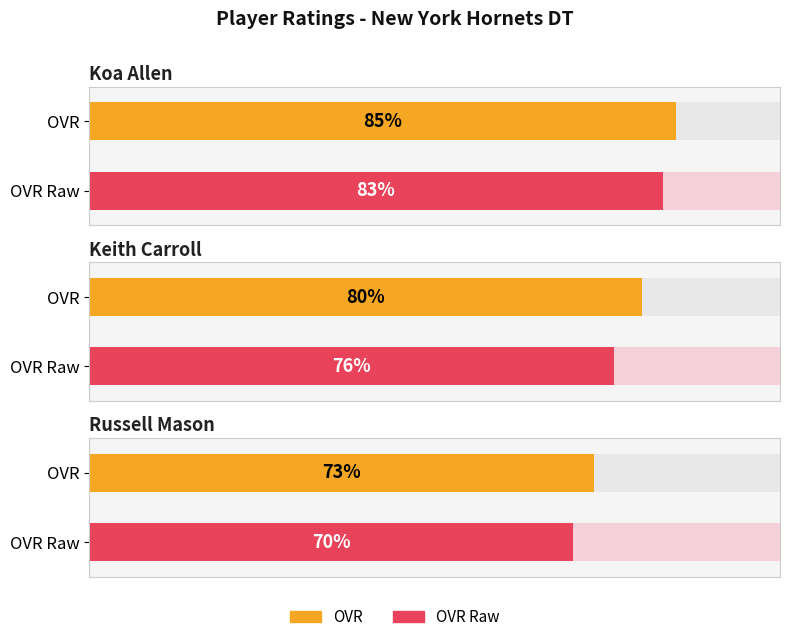

What is the lowest value of the ovr_raw series?

70